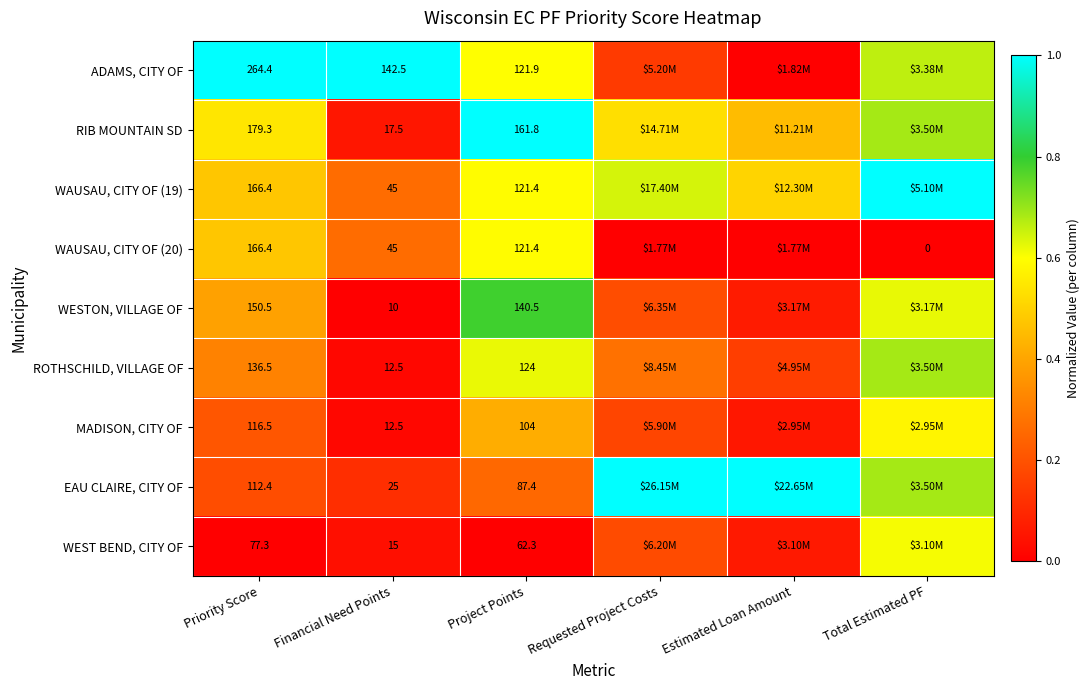

At how many categories does at least one series exceed 0?

6